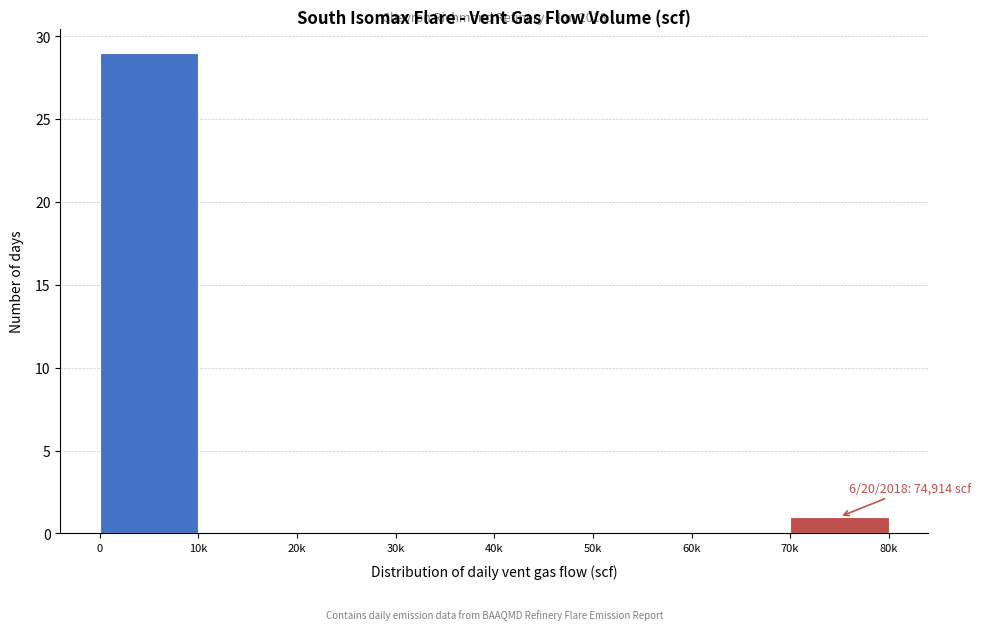

Reading right to left, transcribe all the data shown in this chart.

70k=1	60k=0	50k=0	40k=0	30k=0	20k=0	10k=0	0=29